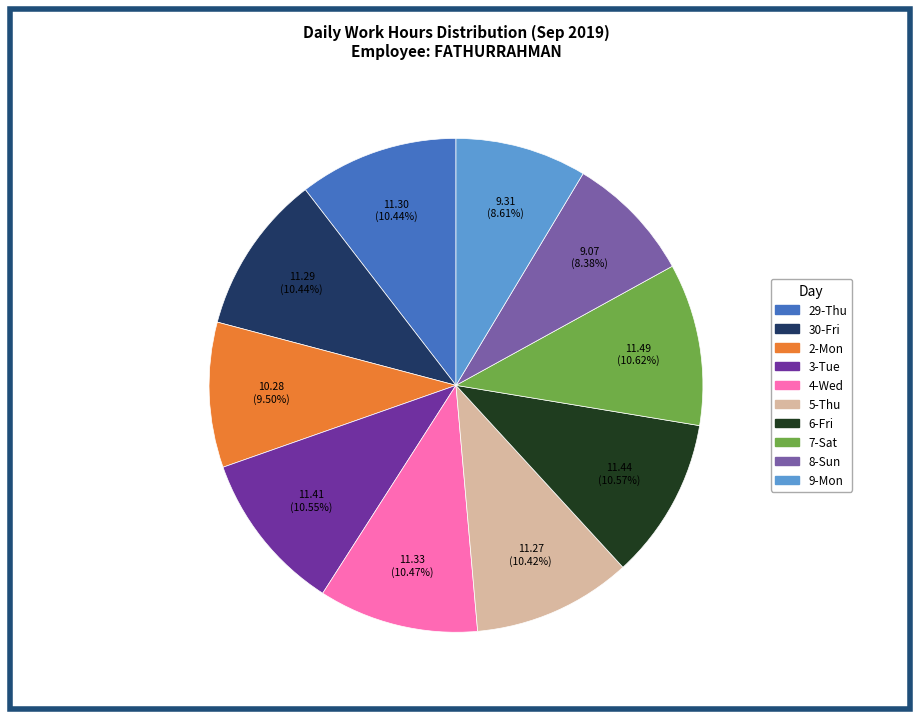

Is there a majority slice in this chart?

No